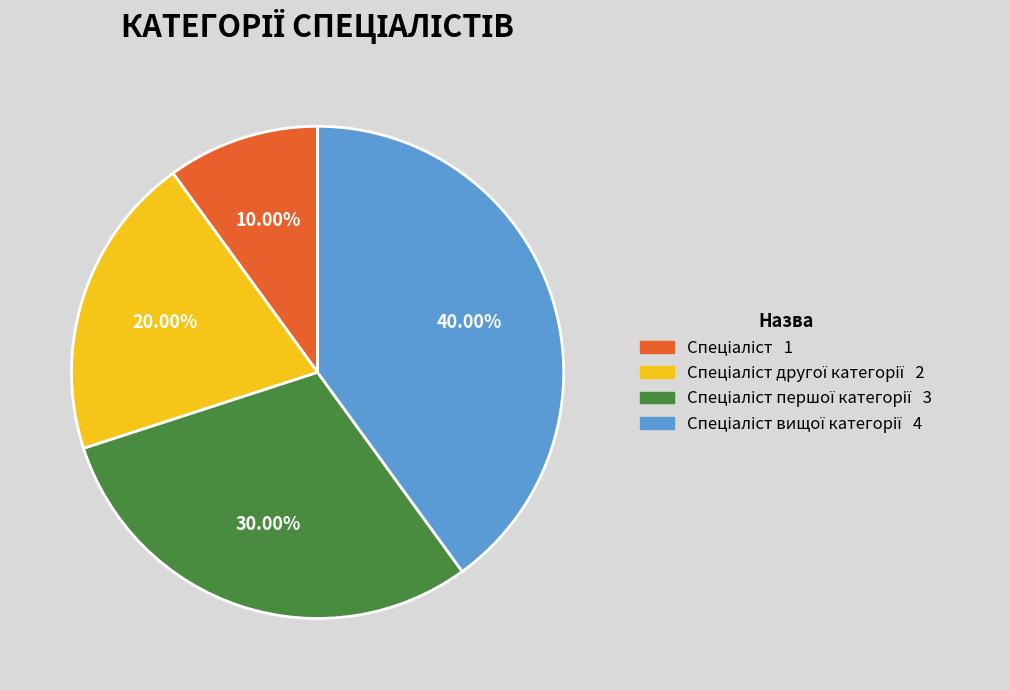

Is there any slice that represents more than half of the pie?

No